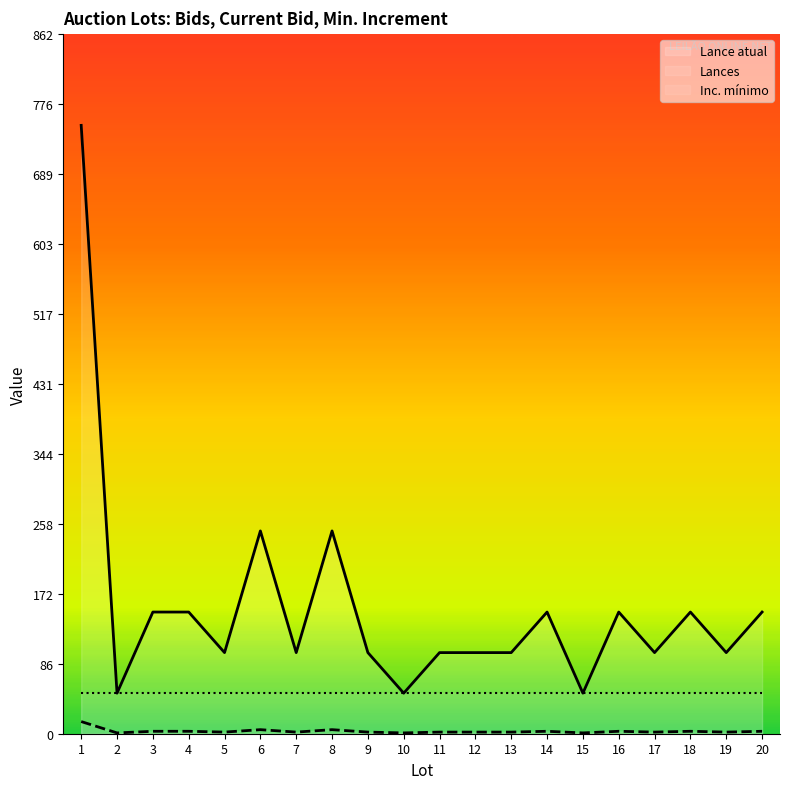

Which category has the lowest value in the Lances series?

2